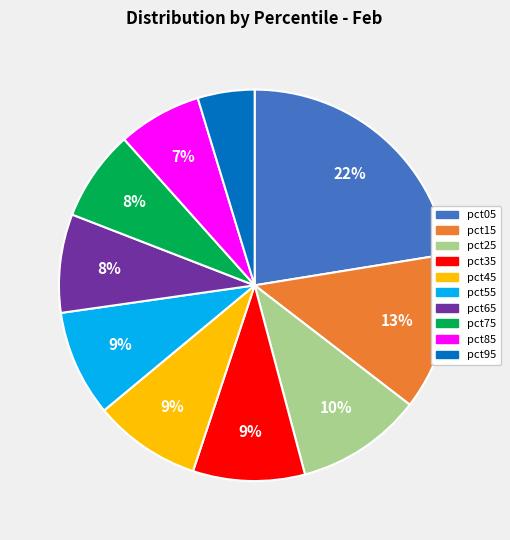

Does any single category account for the majority?

No